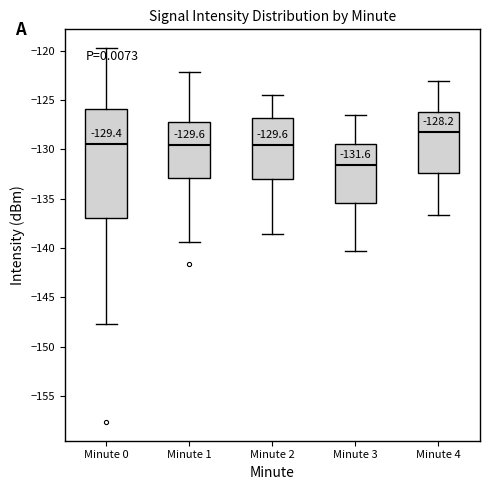

Which box's median line is the highest?

Minute 4